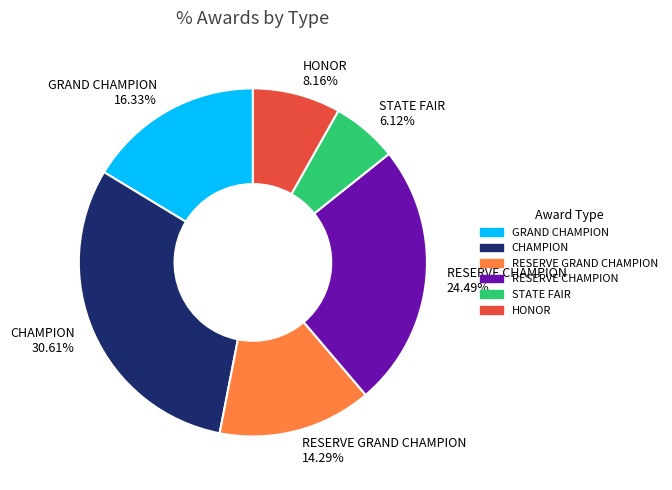

Which slice is the smallest?

STATE FAIR